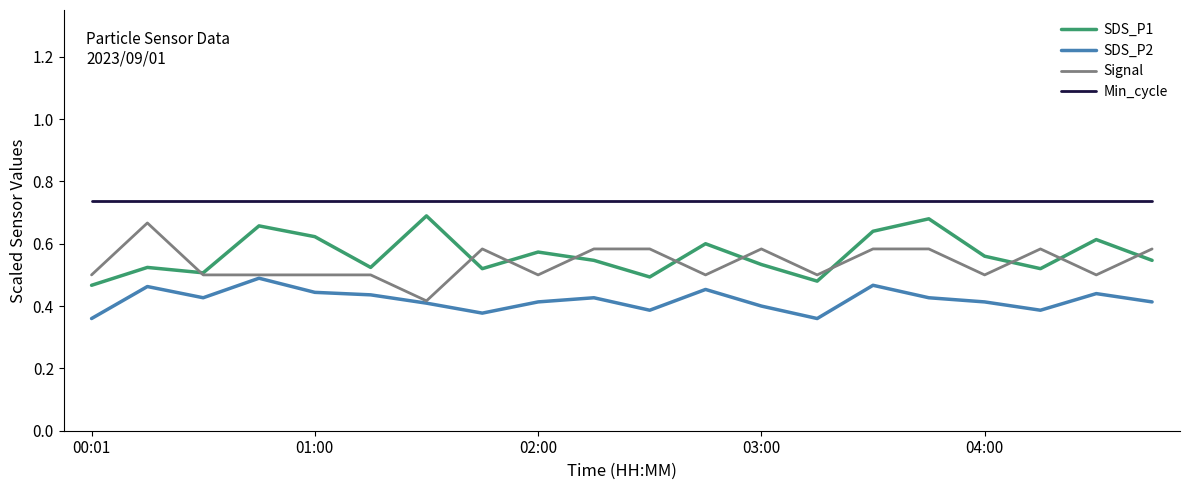

Rank the series by their maximum value, from lowest to highest.

SDS_P2, Signal, SDS_P1, Min_cycle